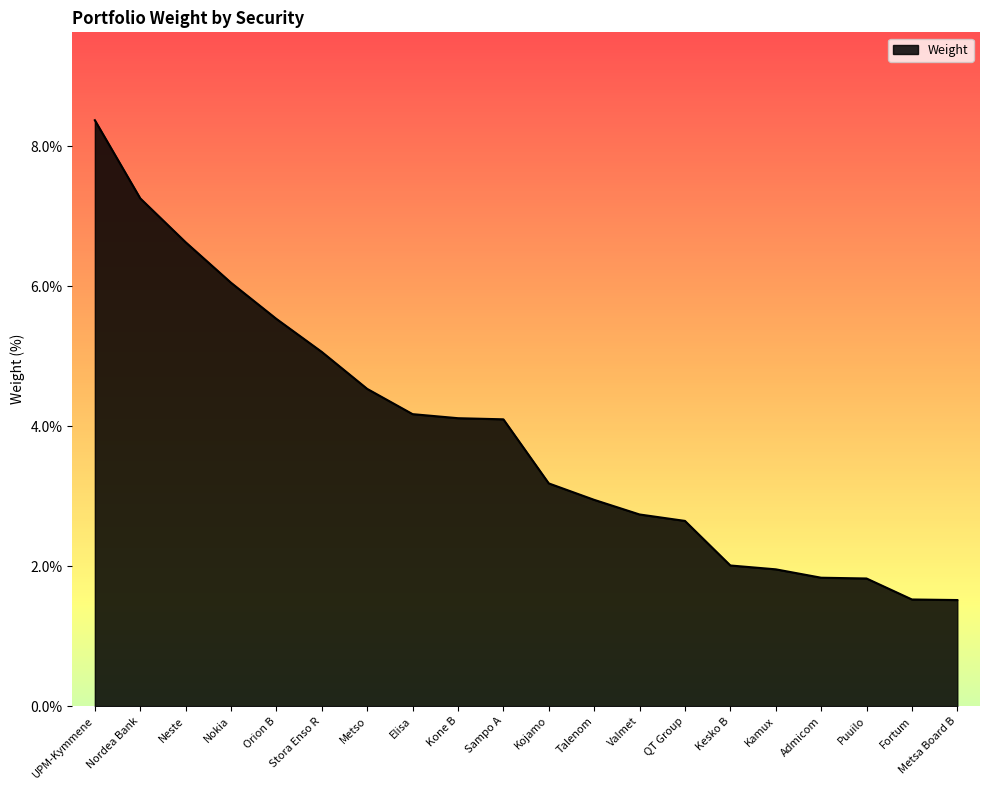

What value does the data have at Nokia?

6.1